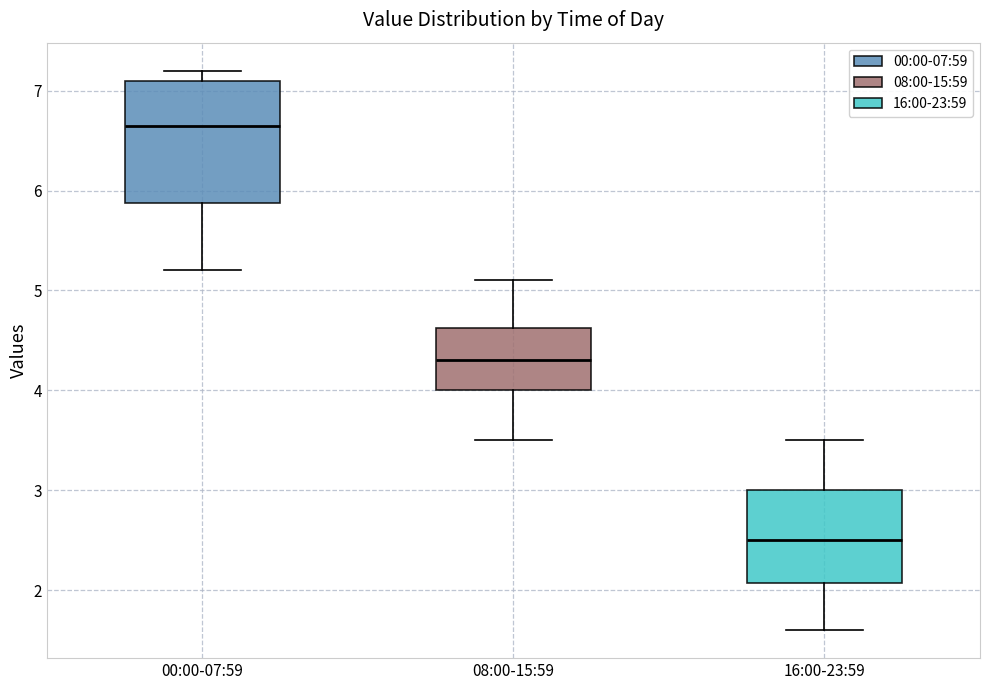

Which box is the tallest, from its lower edge to its upper edge?

00:00-07:59